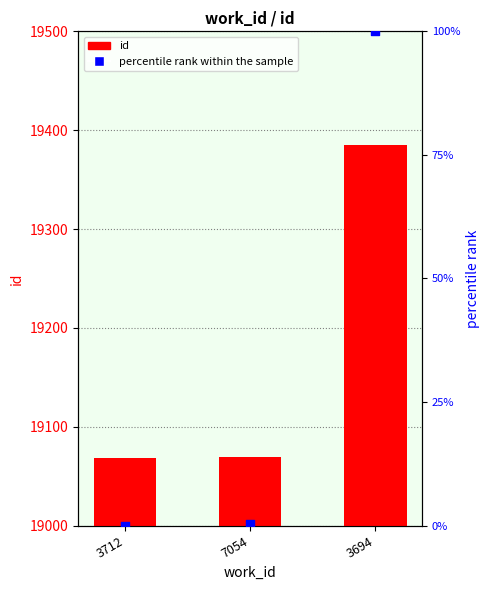

At which category is the sum across all series the highest?

3694